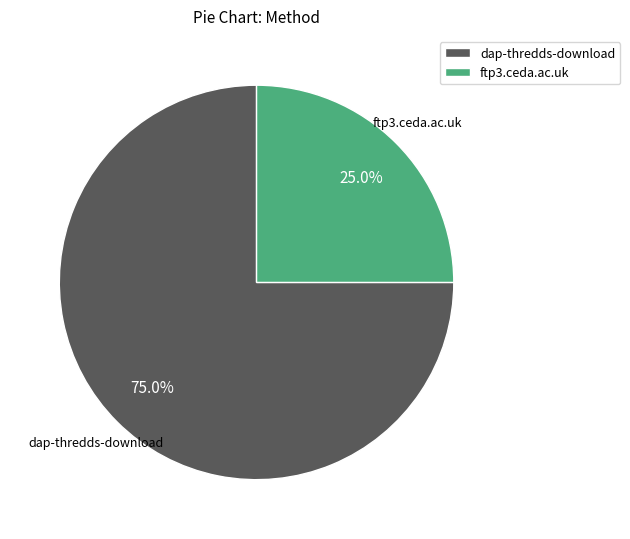

Is the sum of dap-thredds-download and ftp3.ceda.ac.uk greater than half?

Yes